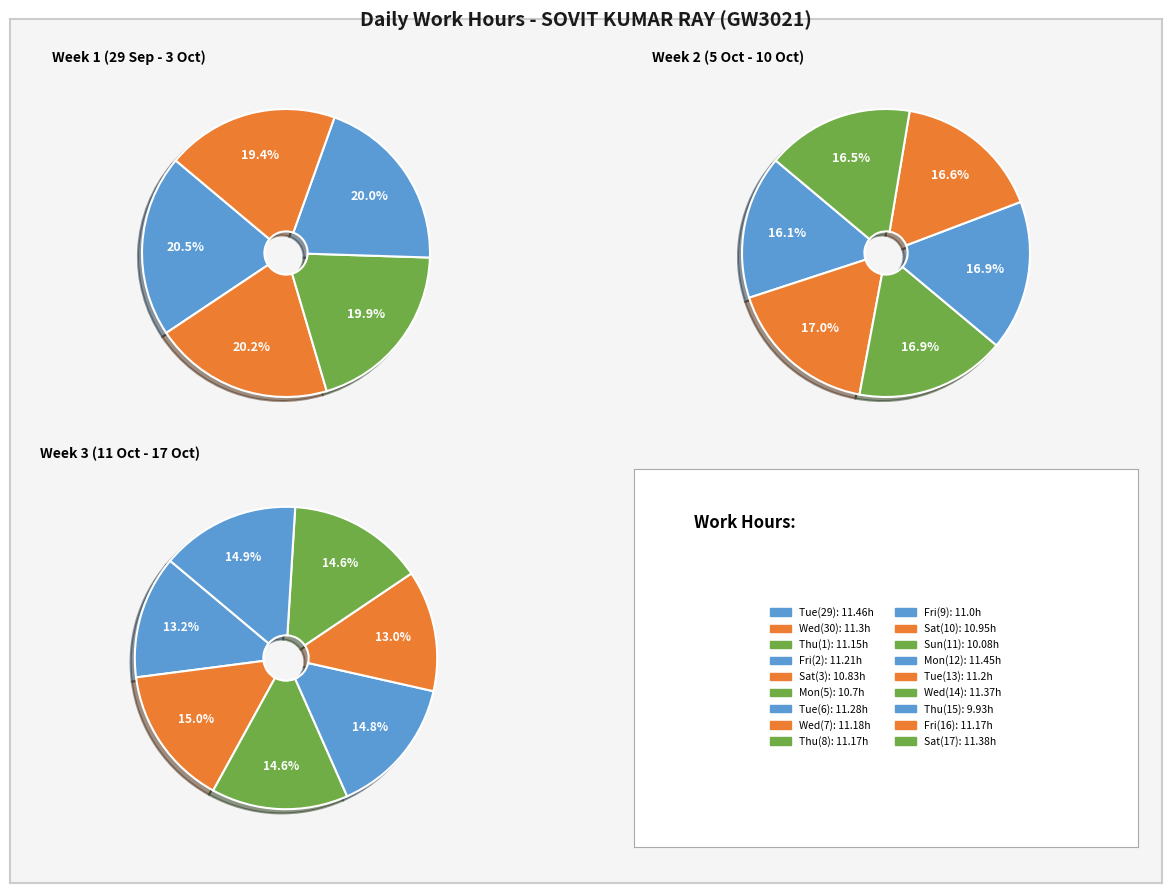

What is the smallest slice in the pie chart?

Sun (11)